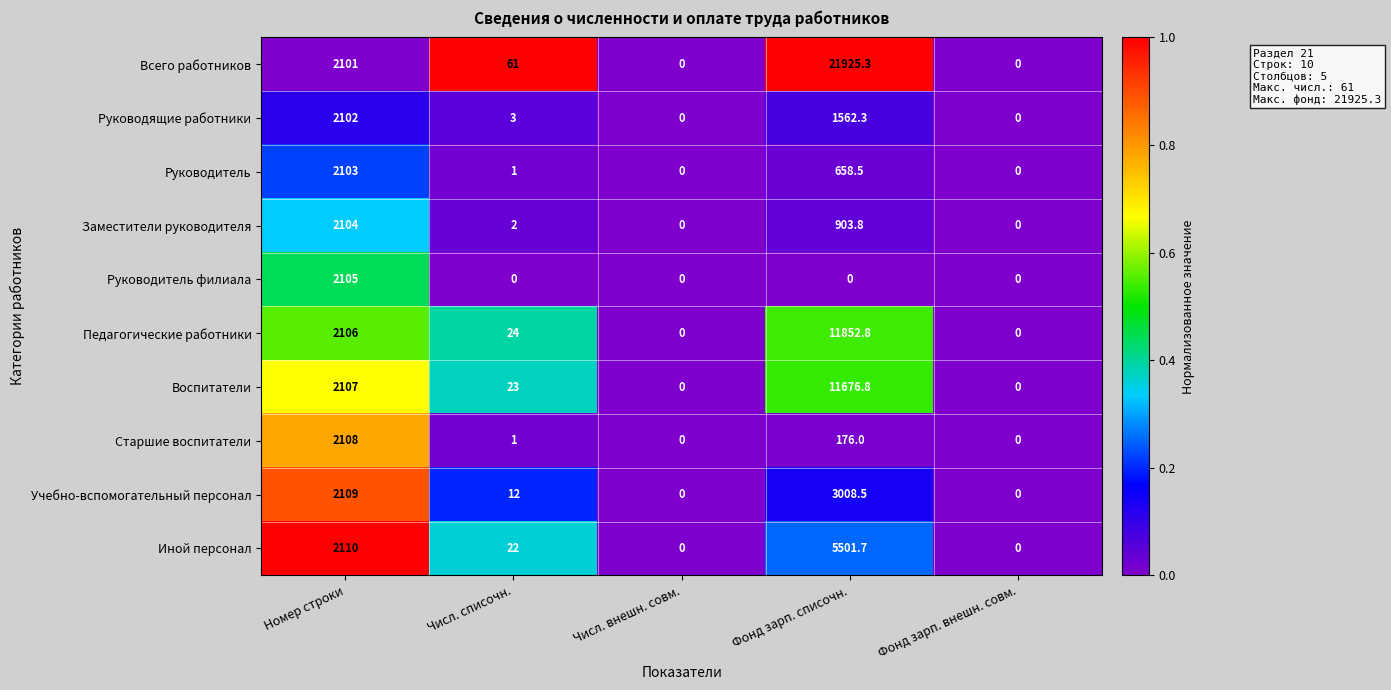

The value of Руководитель филиала at Номер строки is 2105.0. True or false?

True